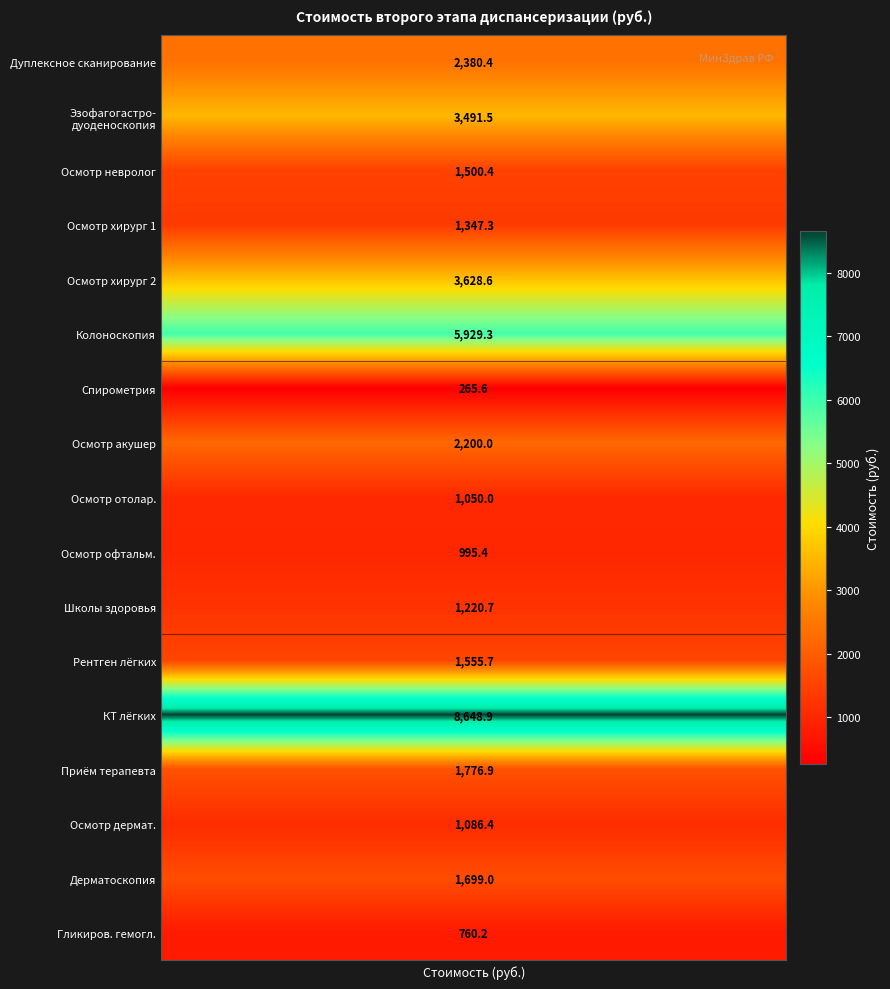

How many data points are less than 1555?

8